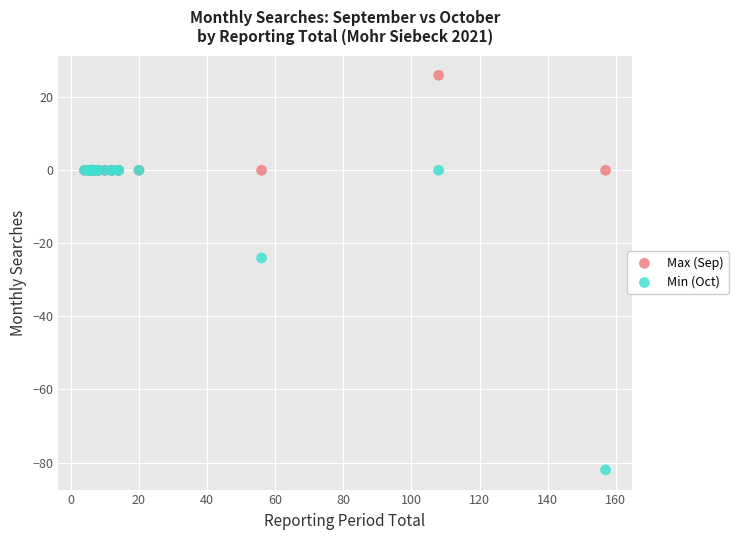

Which series reaches the maximum Y coordinate?

Max (Sep)